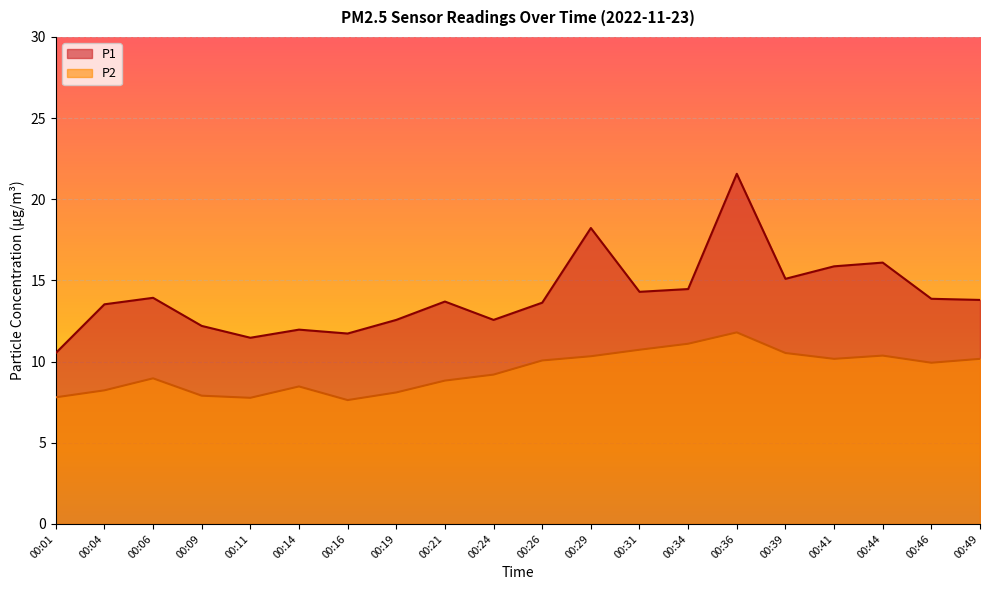

Rank the series by their average value, from highest to lowest.

P1, P2